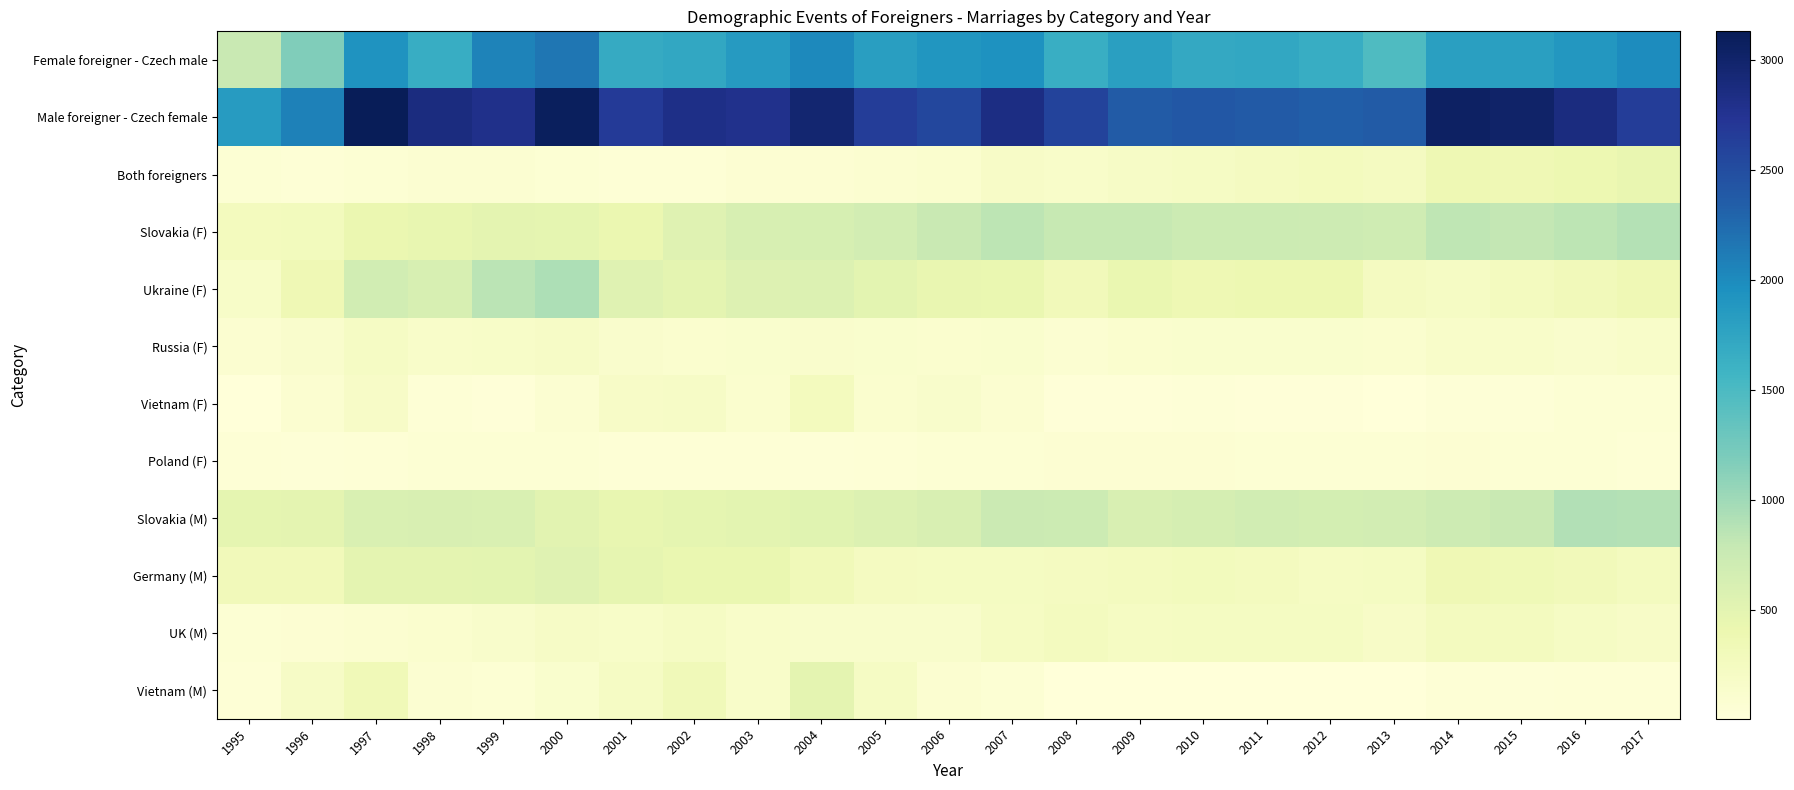

At how many categories does at least one series exceed 2443?

16